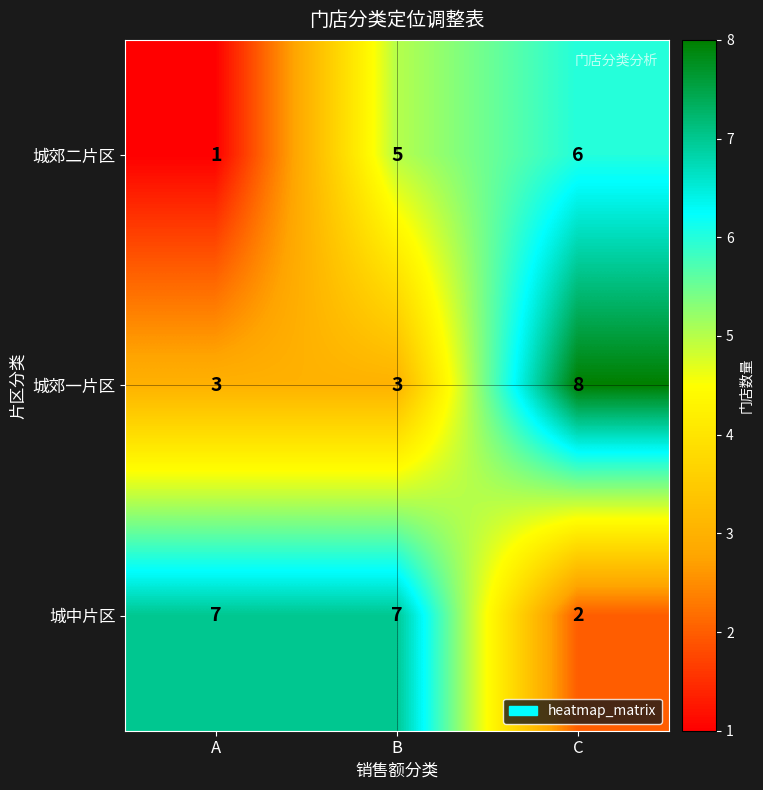

What is the average value of the 城郊二片区 series?

4